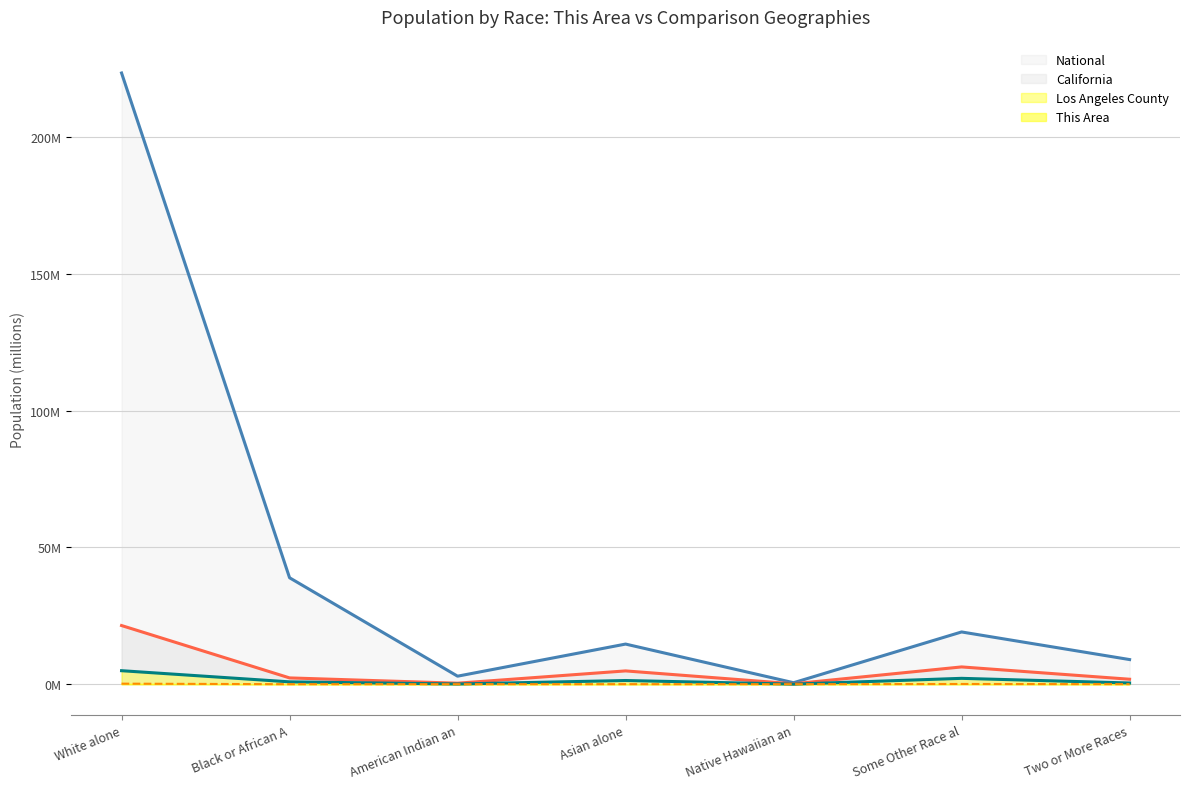

Rank the series by their maximum value, from highest to lowest.

National (line), California (line), Los Angeles County (line), This Area (line)